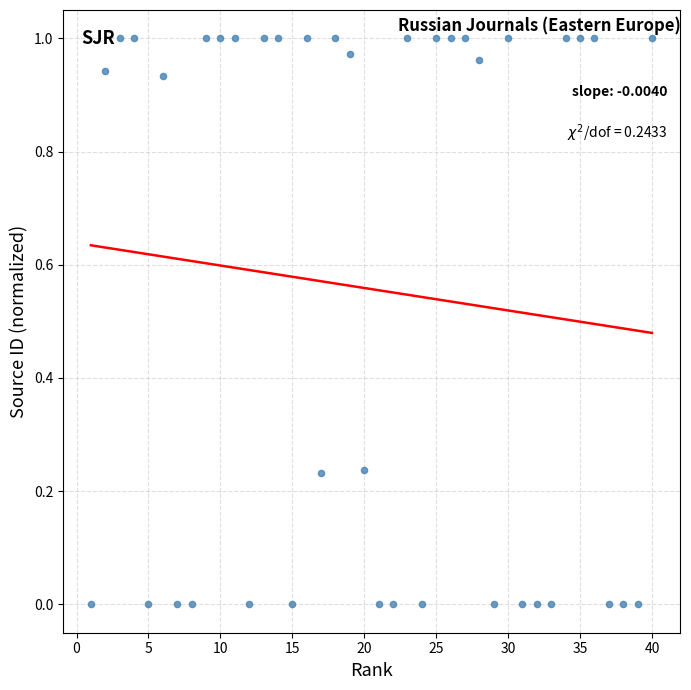

What is the range of X values (max minus min)?

39.0